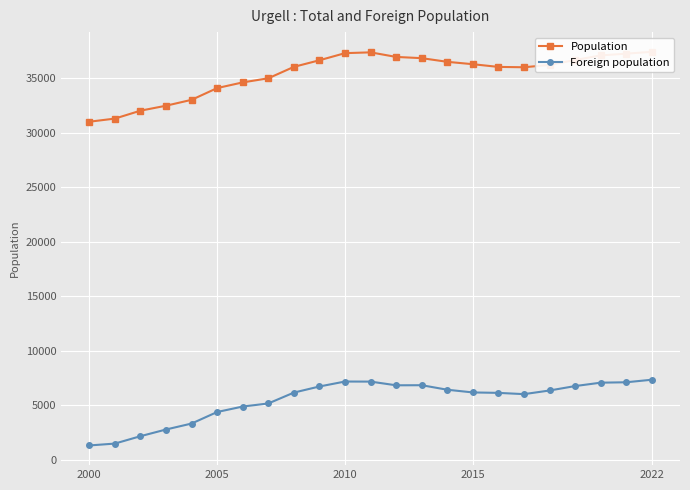

What is the highest value of the Foreign population series?

7350